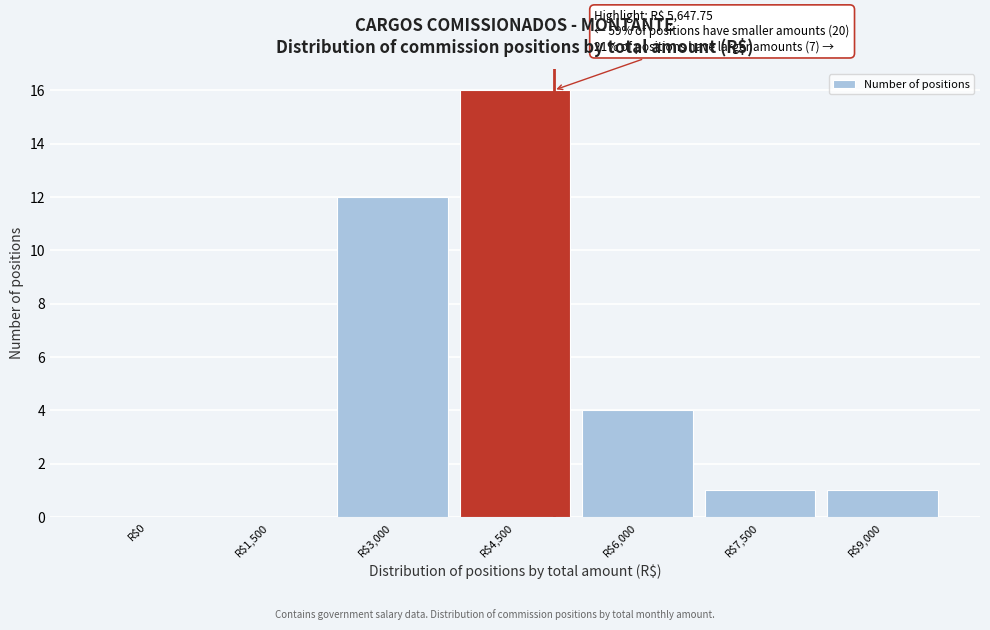

The chart shows a value of 0 at R$0. True or false?

True